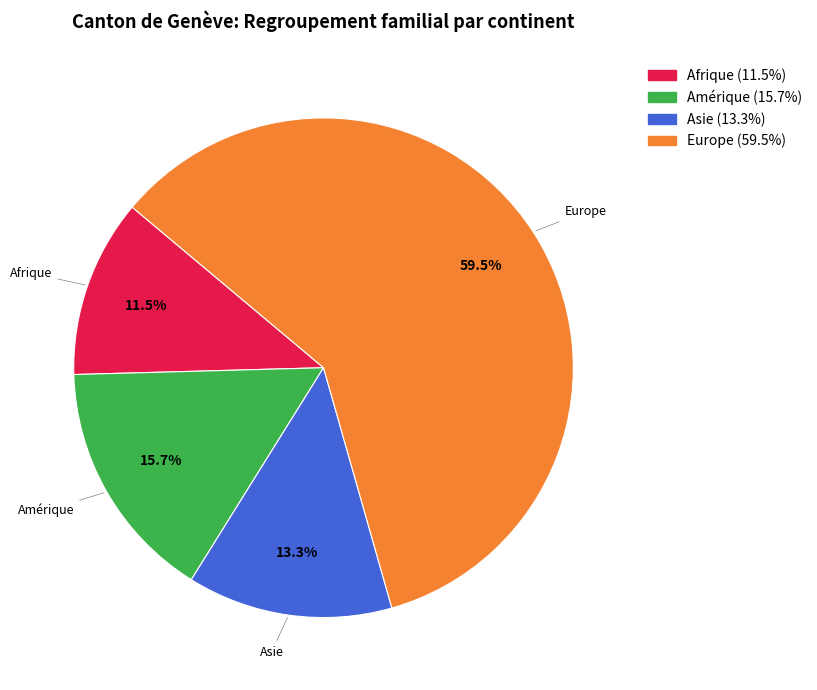

Rank the categories by value from lowest to highest.

Afrique, Asie, Amérique, Europe